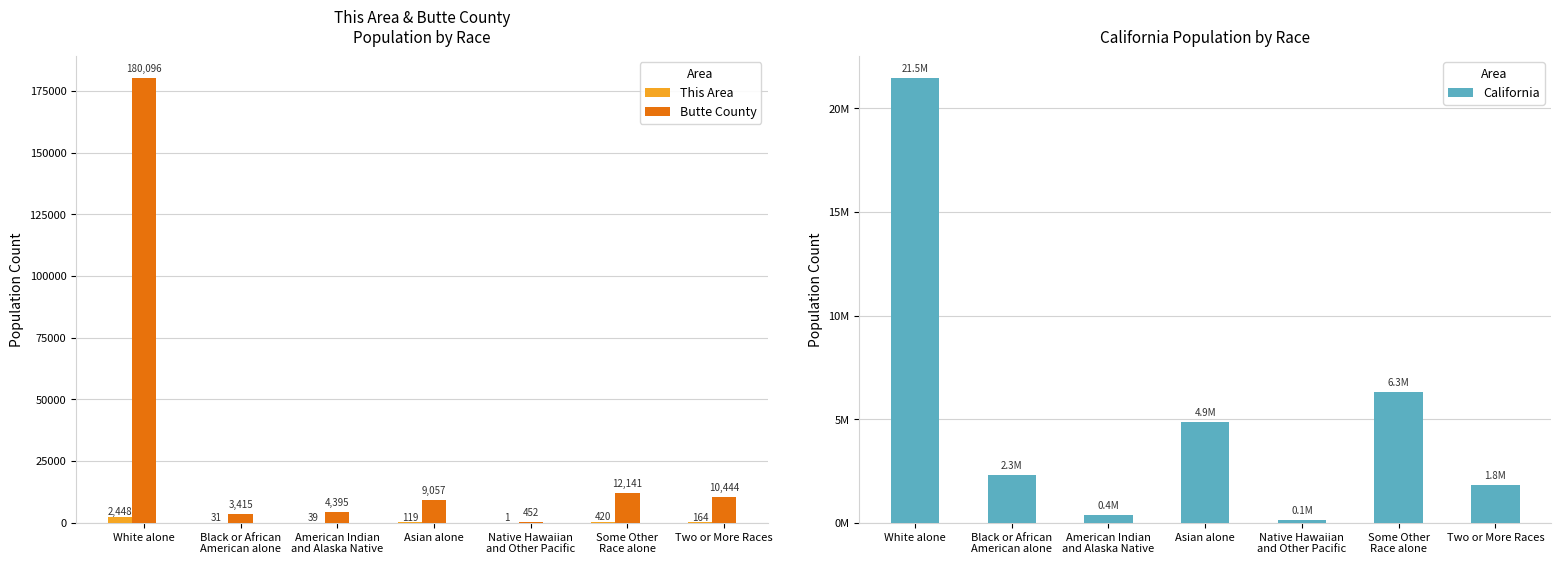

List the series in order of their peak value, lowest first.

This Area, Butte County, California